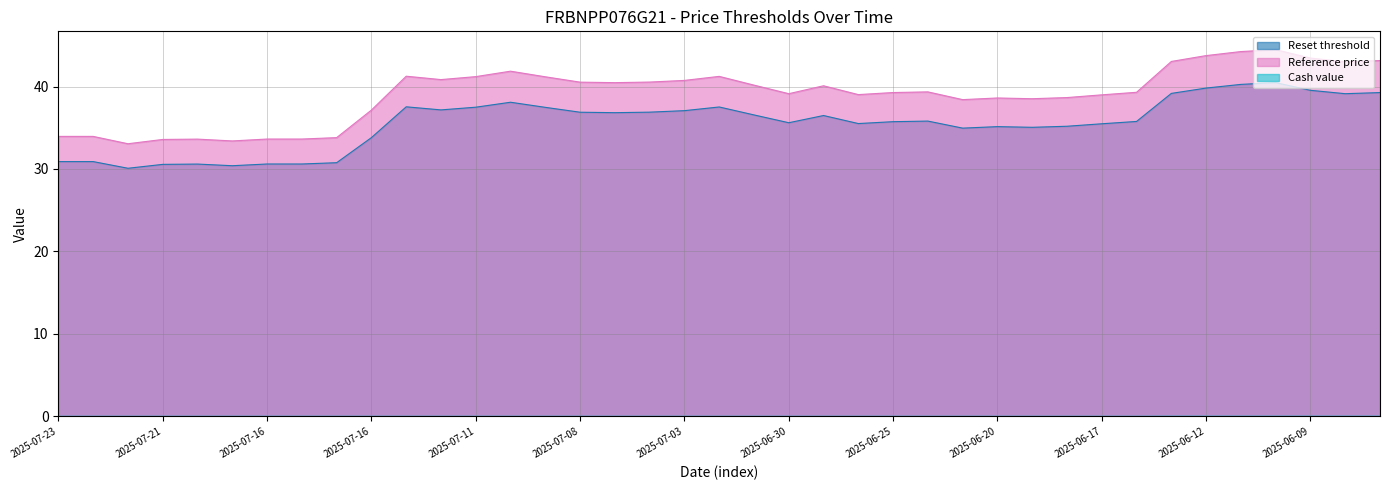

At which category does Reset threshold reach its first local valley?

2025-07-22